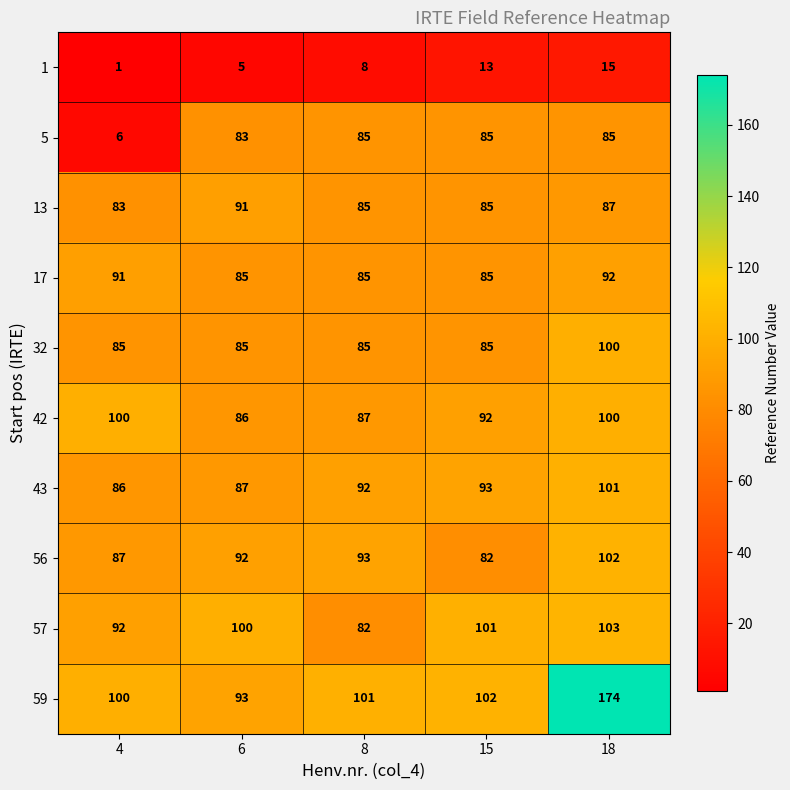

The value of 42 at 15 is 63. True or false?

False